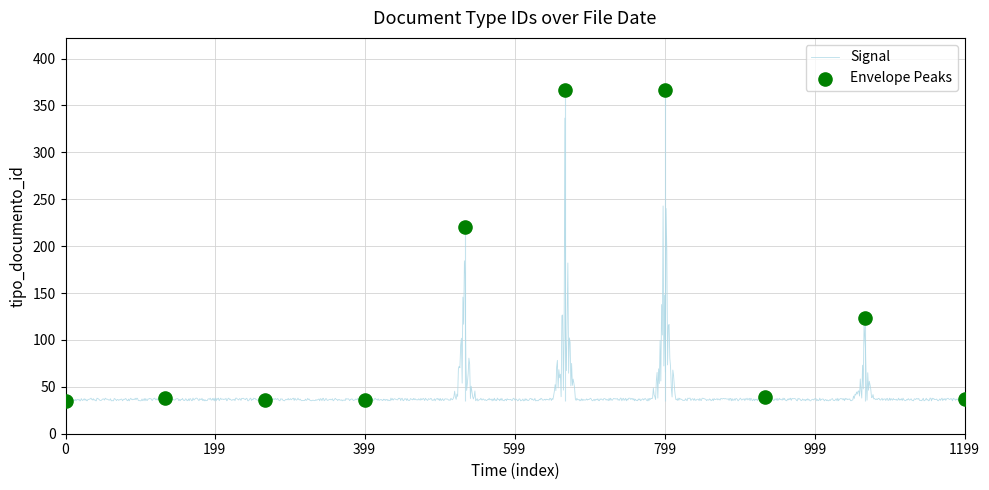

What is the lowest value of the Signal series?

35.0